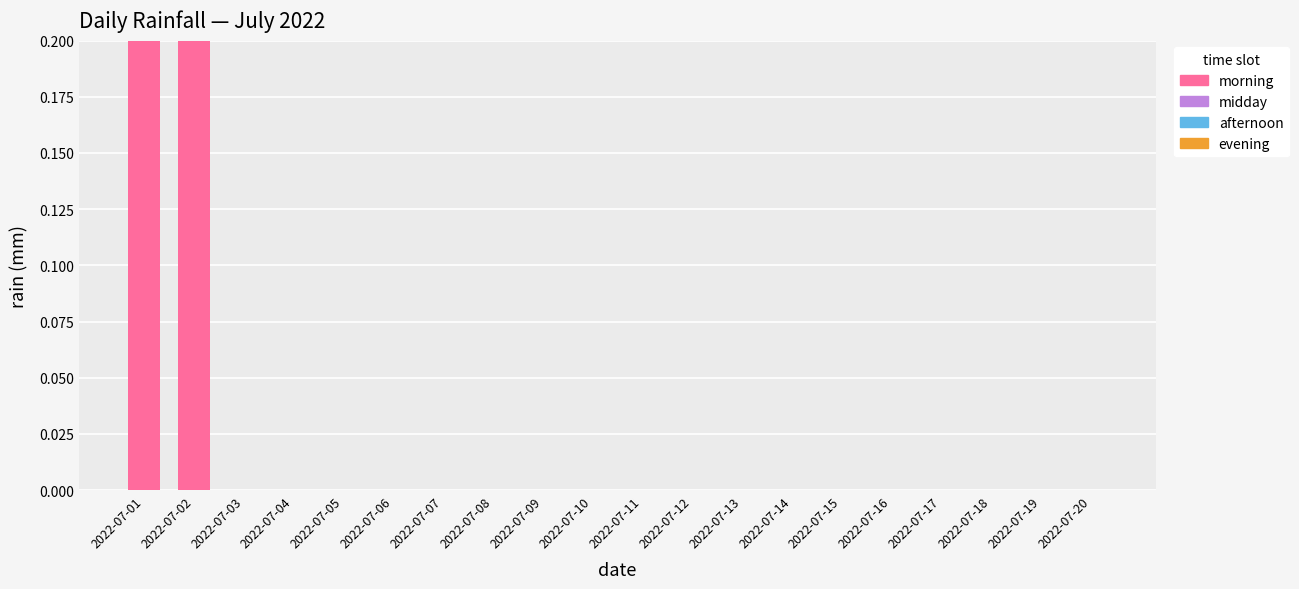

True or false: the data shows 0.3 at 2022-07-02.

False